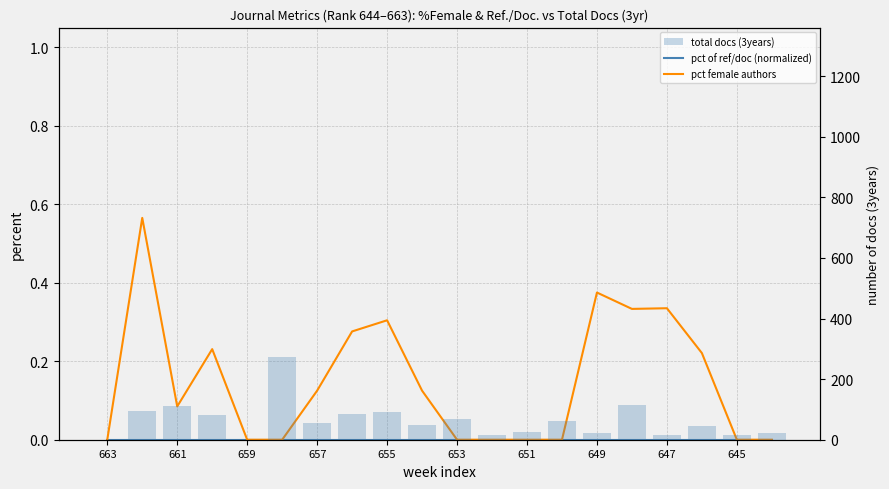

The pct female authors series shows 0.3 at 17. True or false?

False